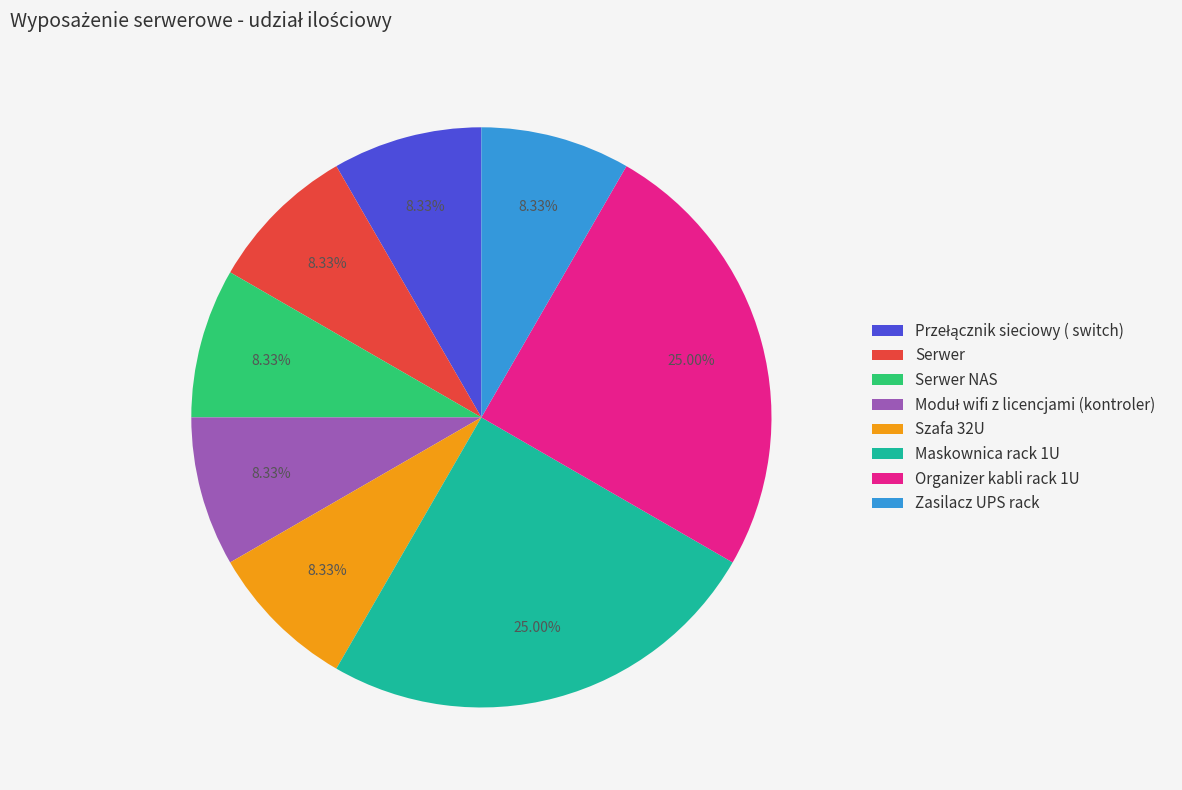

Does any single category account for the majority?

No